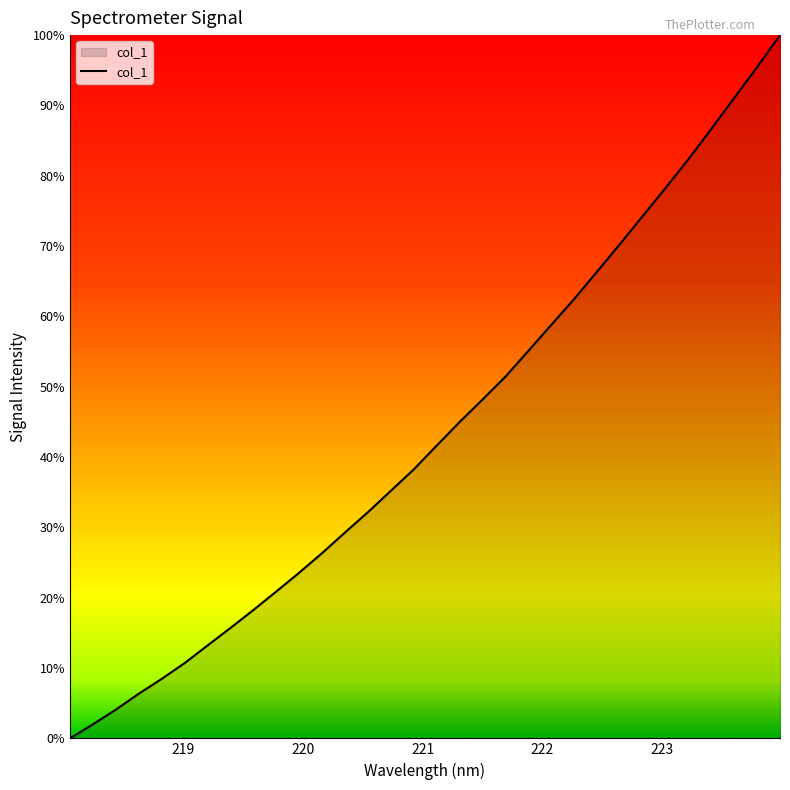

Is this an area chart (filled region under the line)?

Yes